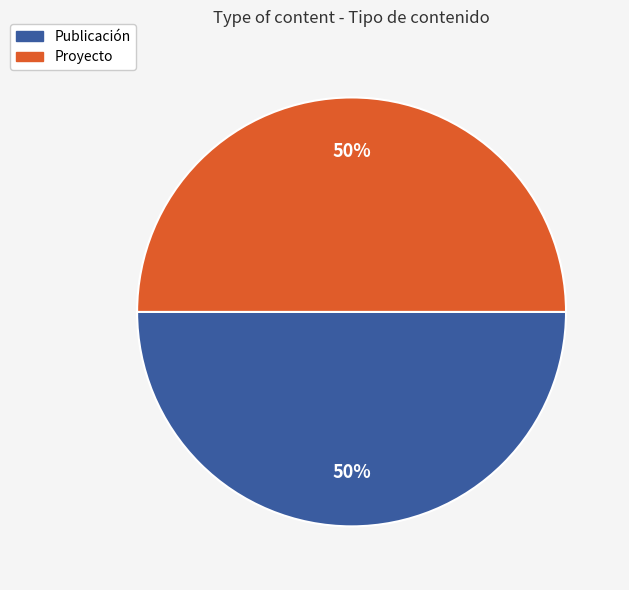

To the nearest percent, what is the average slice percentage?

50%